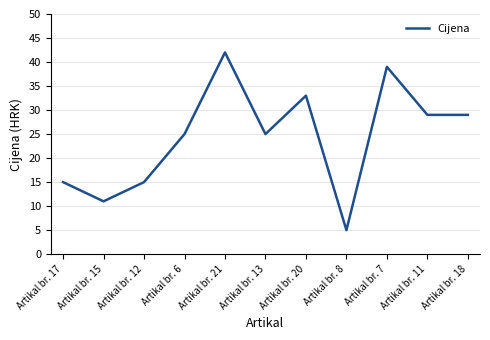

What position from the right is Artikal br. 13?

6